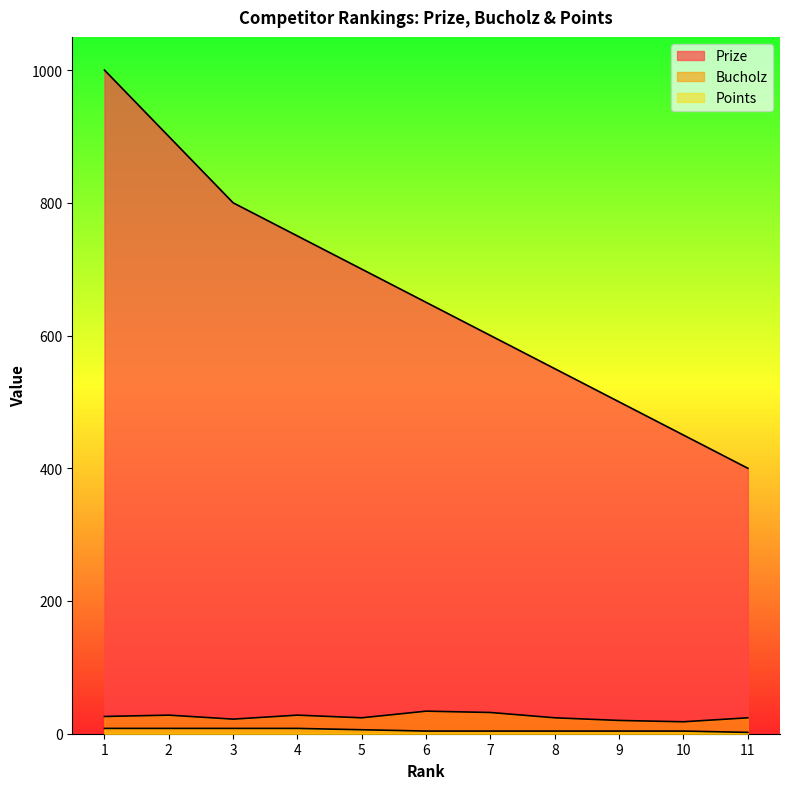

Which category has the lowest value across all series?

11